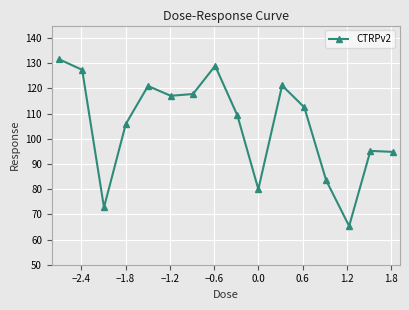

What is the sum of all values?

1684.5